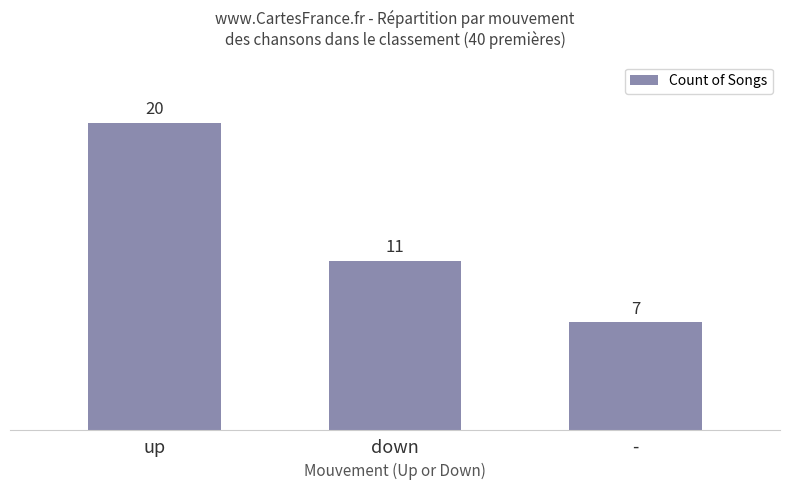

Which has a higher value, - or down?

down